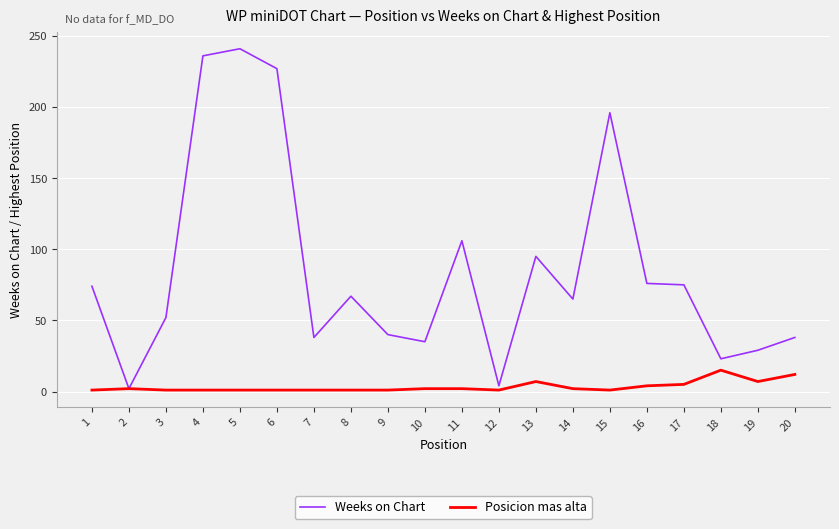

True or false: Posicion mas alta has a value of 1 at 7.

True